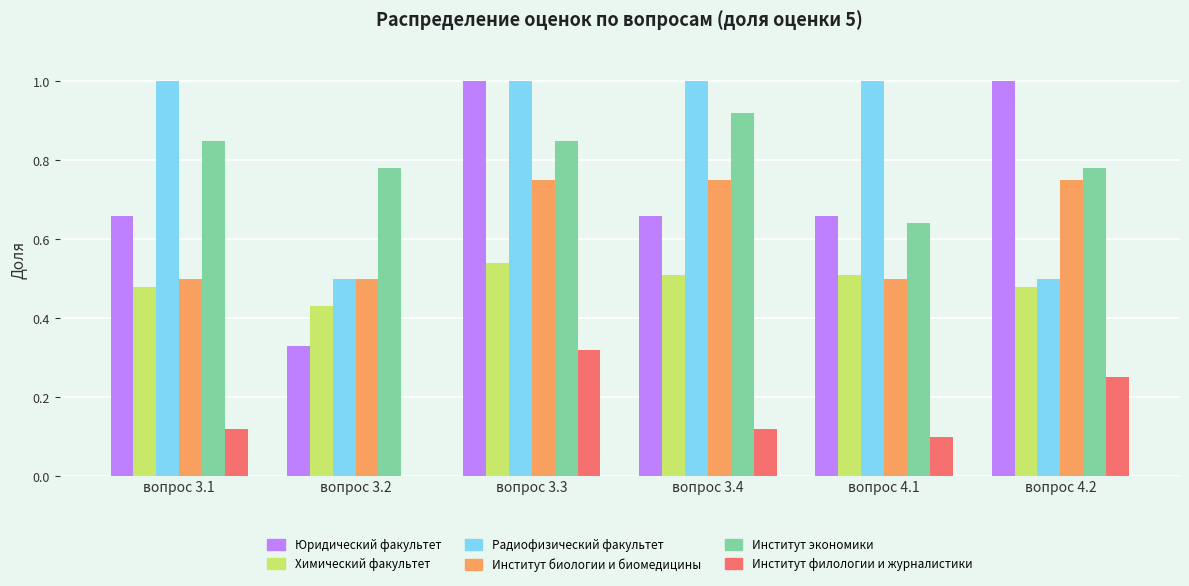

What is the sum of all Радиофизический факультет values?

5.0